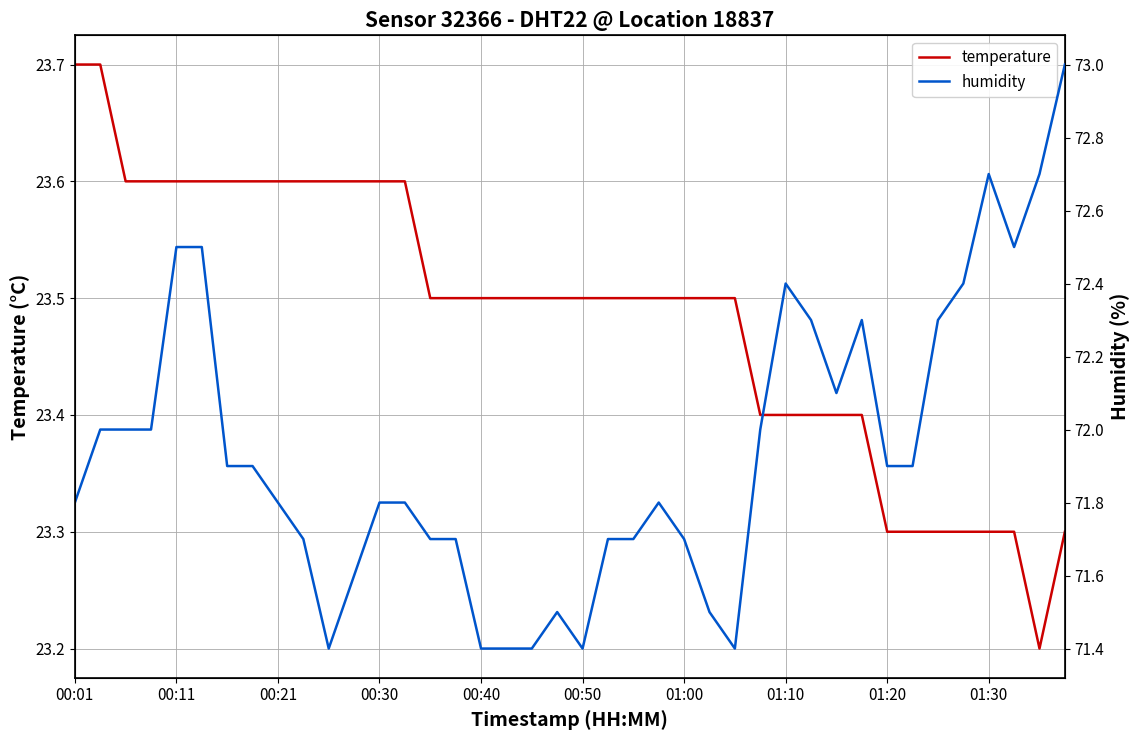

In humidity, how many points are higher than both neighbors (excluding endpoints)?

5